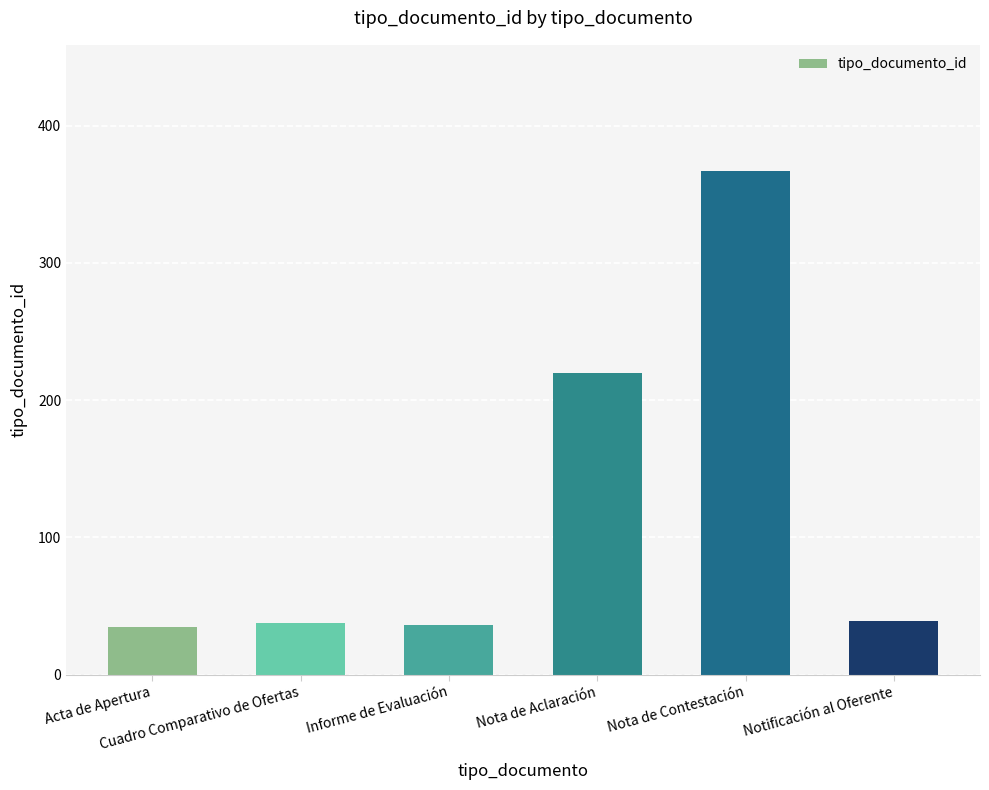

What is the difference between the second highest and second lowest values?

184